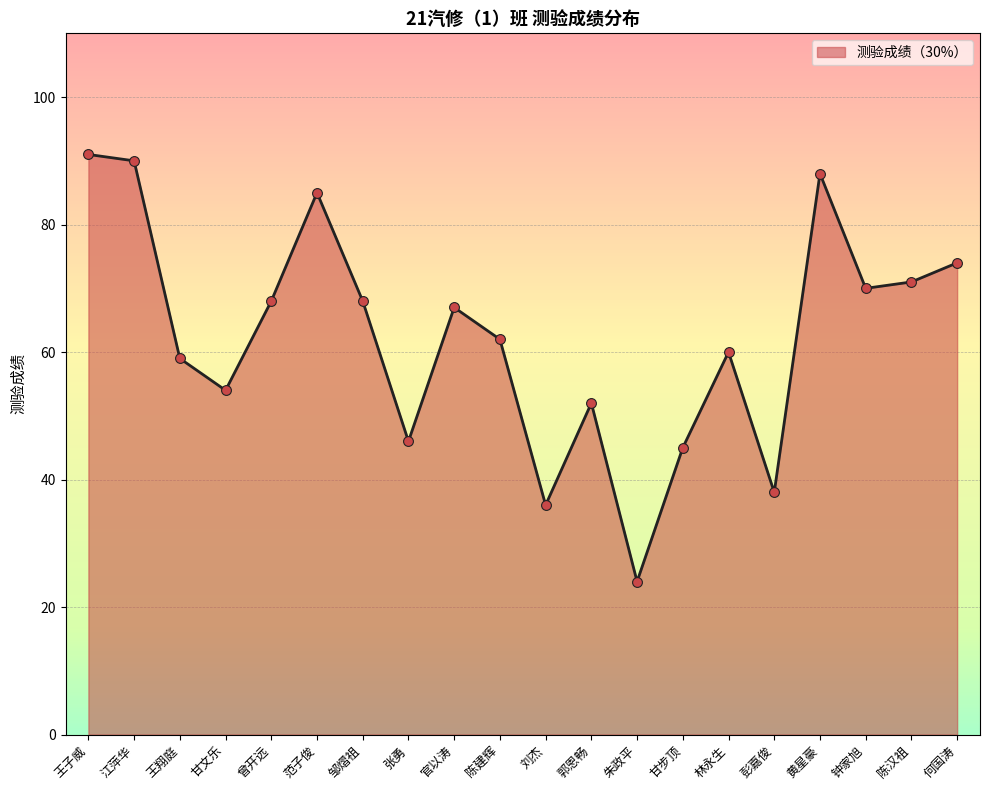

What is the ratio of the value at 官以涛 to the value at 陈汉祖?

0.9